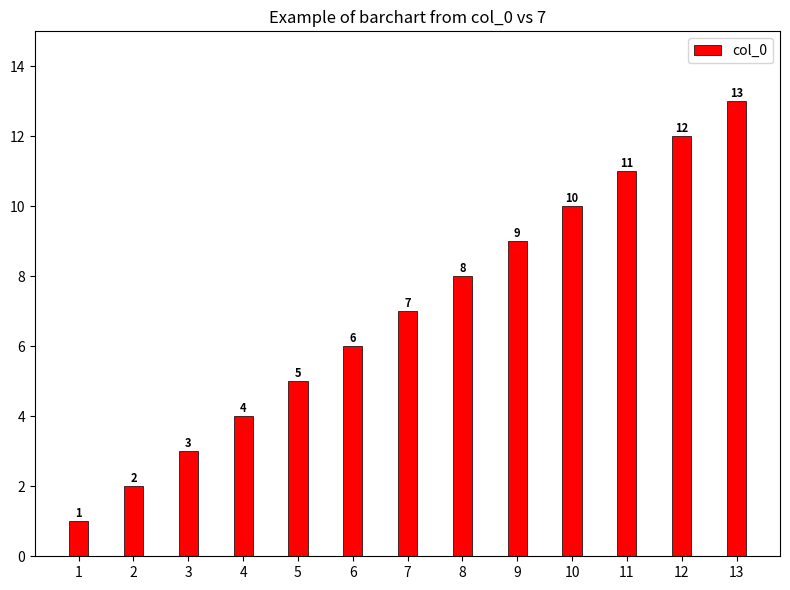

Is it true that the value at 6 is 8?

False